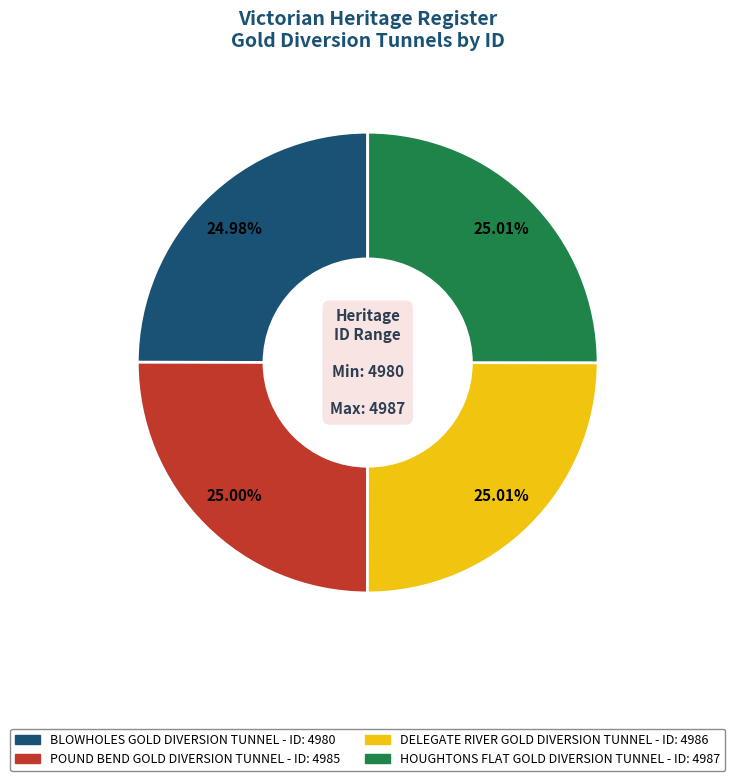

Is there any slice that represents more than half of the pie?

No